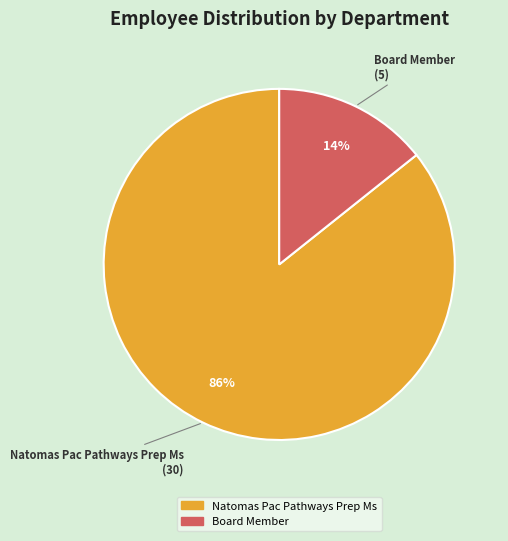

To the nearest percent, what portion does Board Member represent?

14%